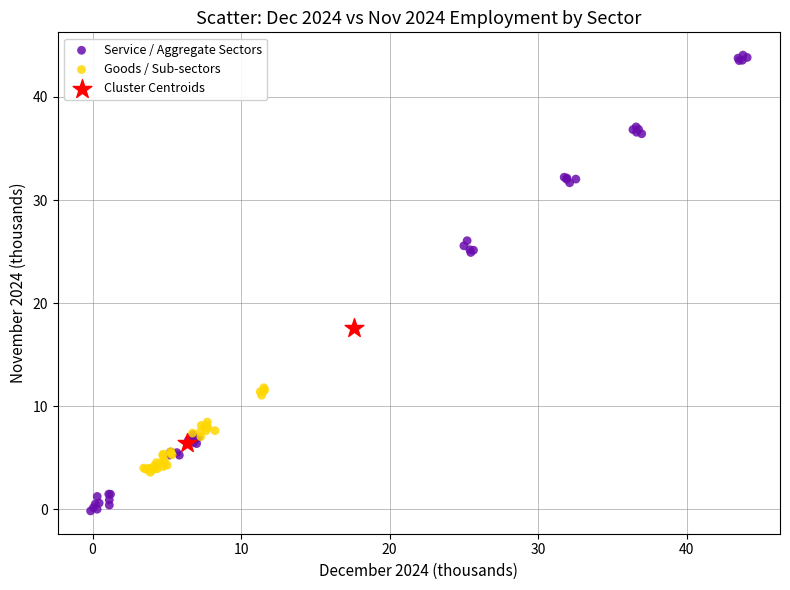

Which series reaches the minimum Y coordinate?

Service / Aggregate Sectors